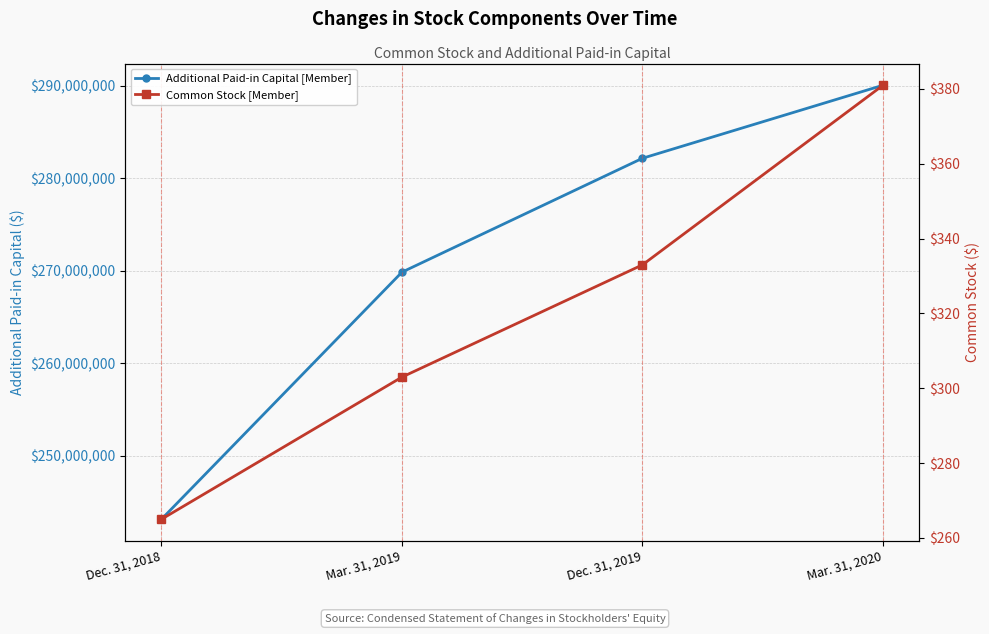

True or false: Additional Paid-in Capital [Member] and Common Stock [Member] intersect in this chart.

False